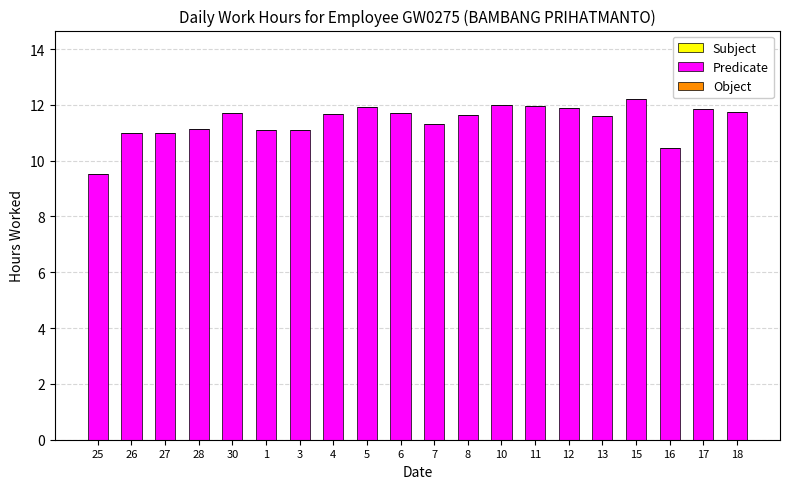

Are the bars horizontal?

No